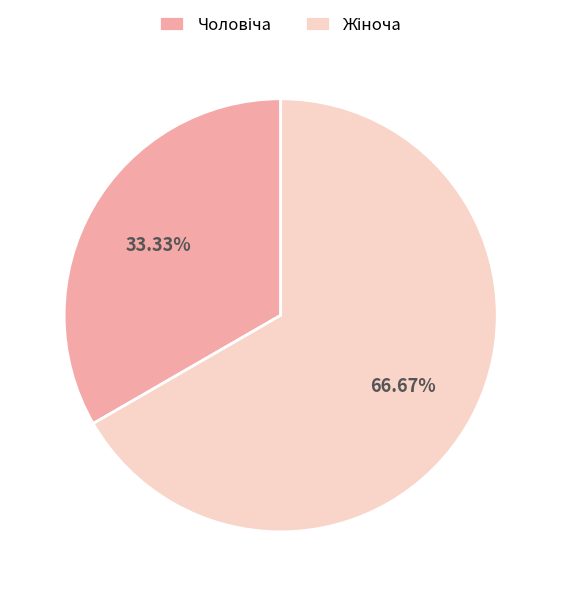

Is there any slice that represents more than half of the pie?

Yes